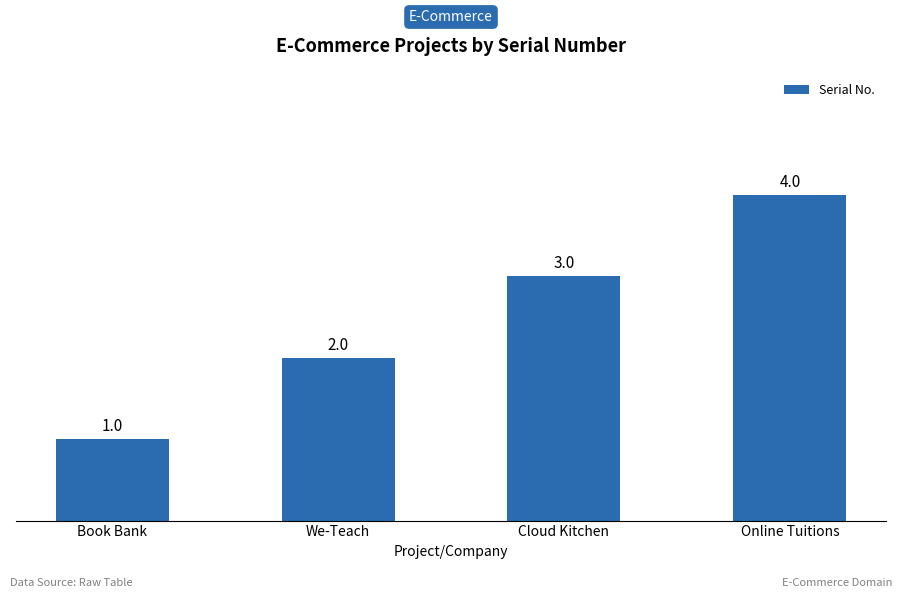

Rank the categories by value from highest to lowest.

Online Tuitions, Cloud Kitchen, We-Teach, Book Bank